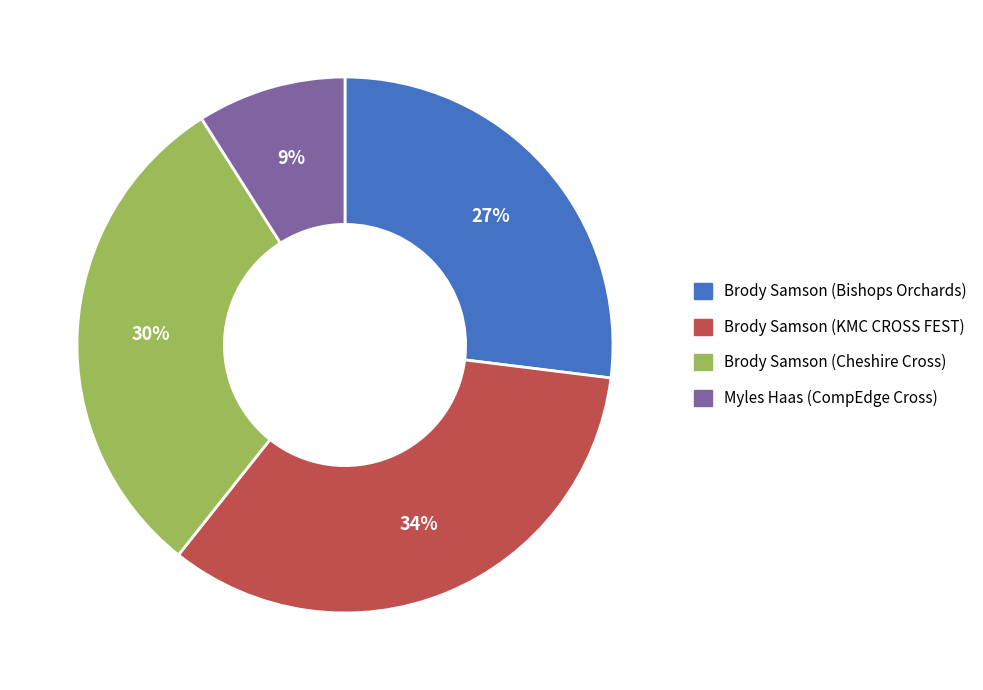

Is it true that Brody Samson (Bishops Orchards) is 27% of the pie?

True